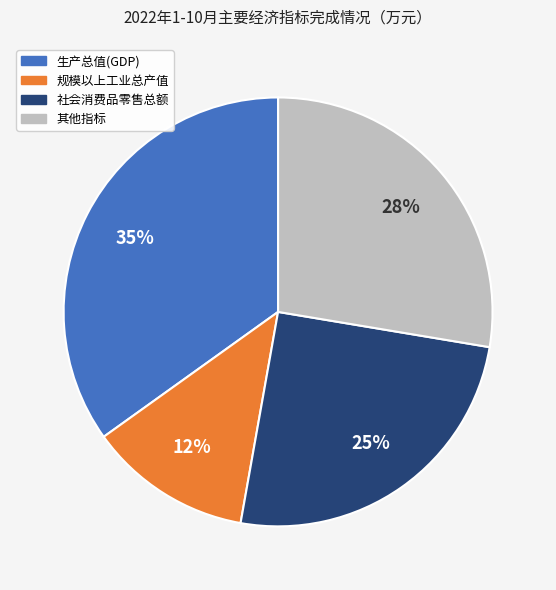

Is the sum of 其他指标 and 社会消费品零售总额 greater than half?

Yes